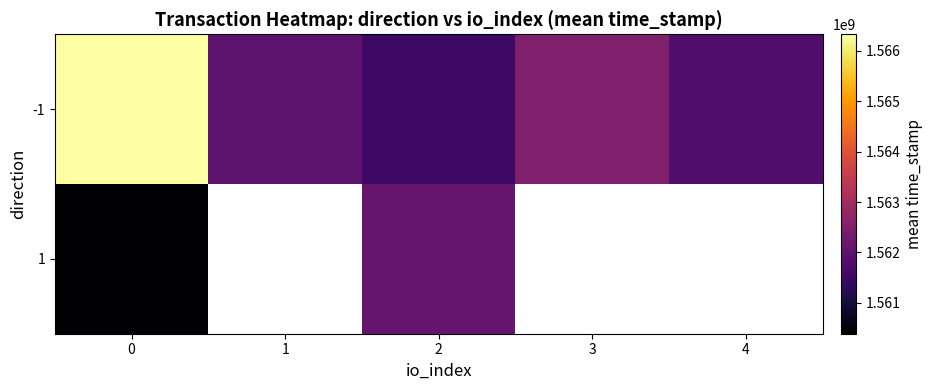

What is the difference between the -1 values at 0 and 1?

4358570.7